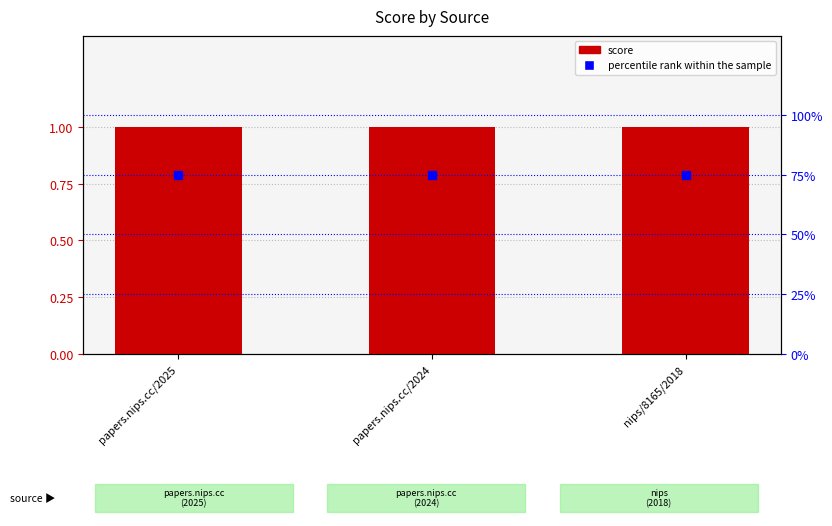

Which series has the largest total across all categories?

percentile rank within the sample